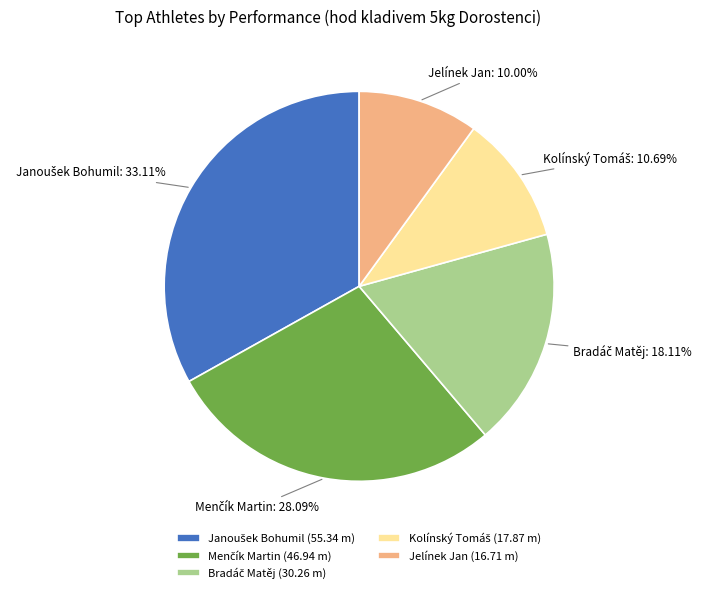

Count the number of slices in the pie.

5